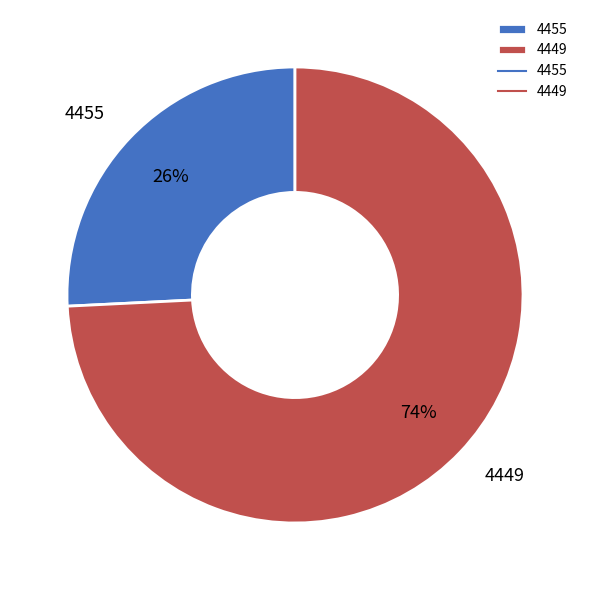

To the nearest percent, what is the difference between the 4455 and 4449 slice percentages?

48%